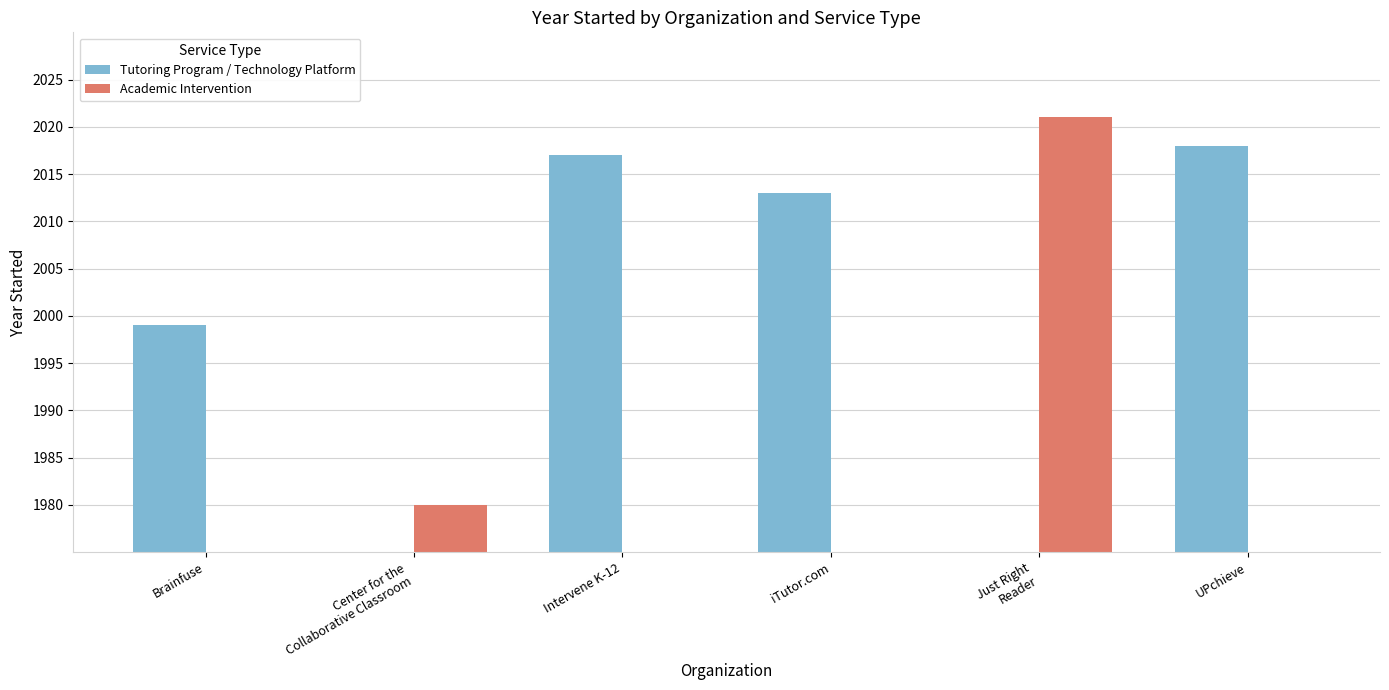

Which label corresponds to the largest value in the chart?

Just Right
Reader